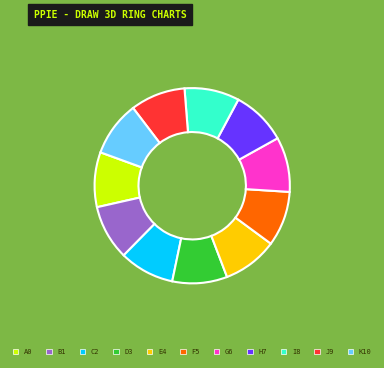

What is the ratio of the value at I8 to the value at F5?

1.0